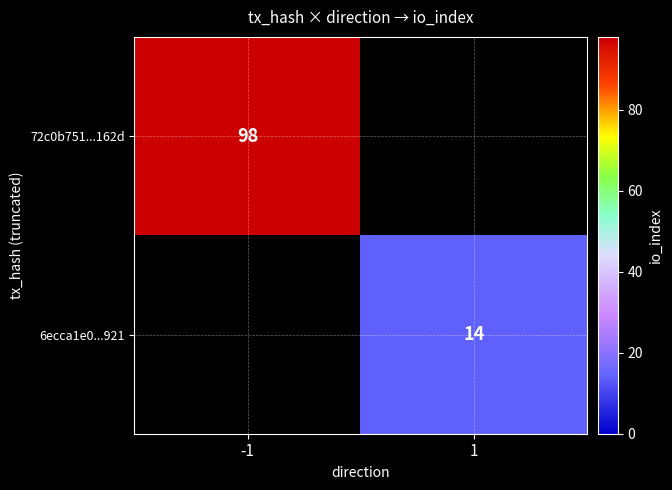

The value of 6ecca1e0...921 at 1 is 3. True or false?

False